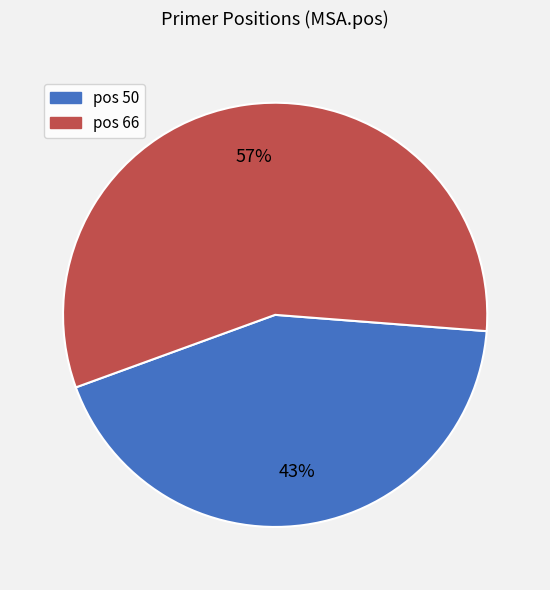

To the nearest percent, what is the average slice percentage?

50%